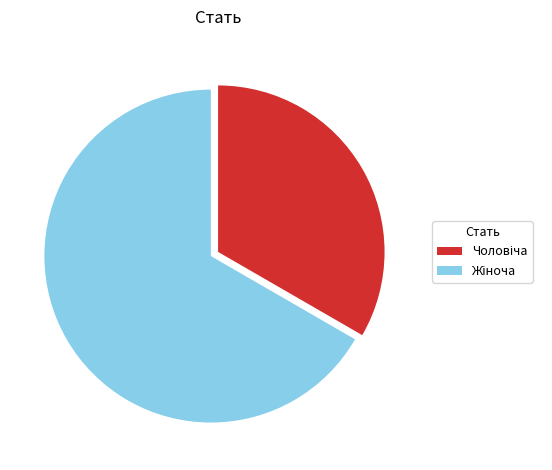

Is there any slice that represents more than half of the pie?

Yes